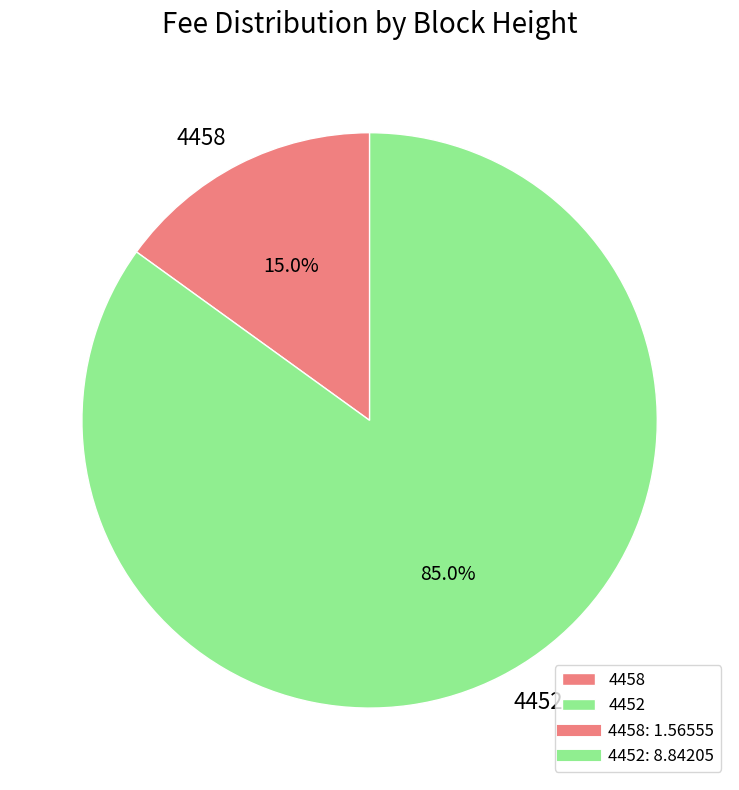

Does 4452 represent more than half of the total?

Yes